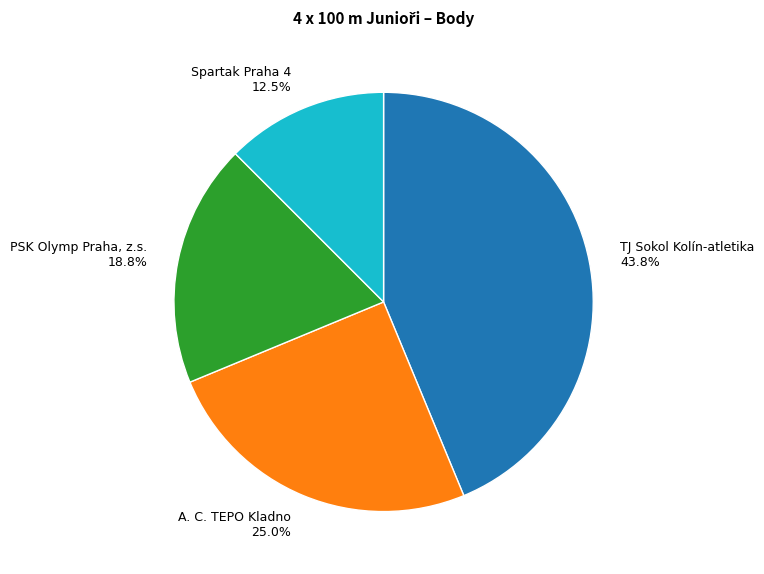

To the nearest percent, what is the combined percentage of PSK Olymp Praha, z.s. and A. C. TEPO Kladno?

44%